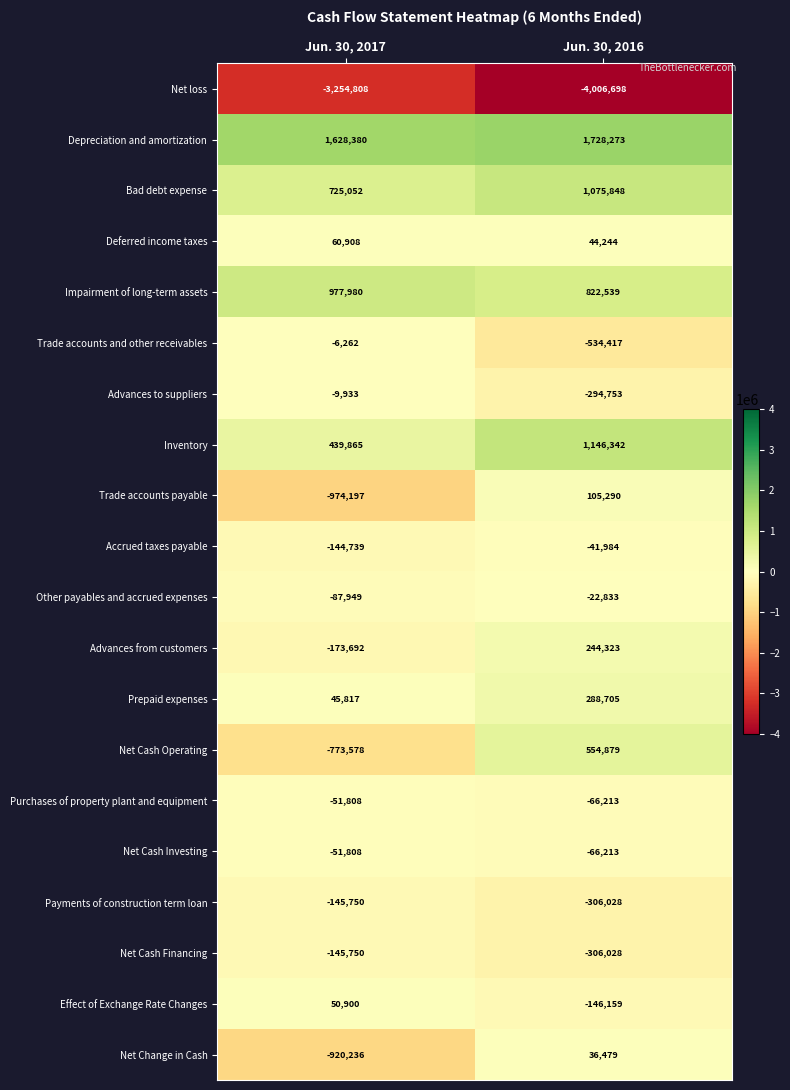

Which category has the lowest value across all series?

Jun. 30, 2016